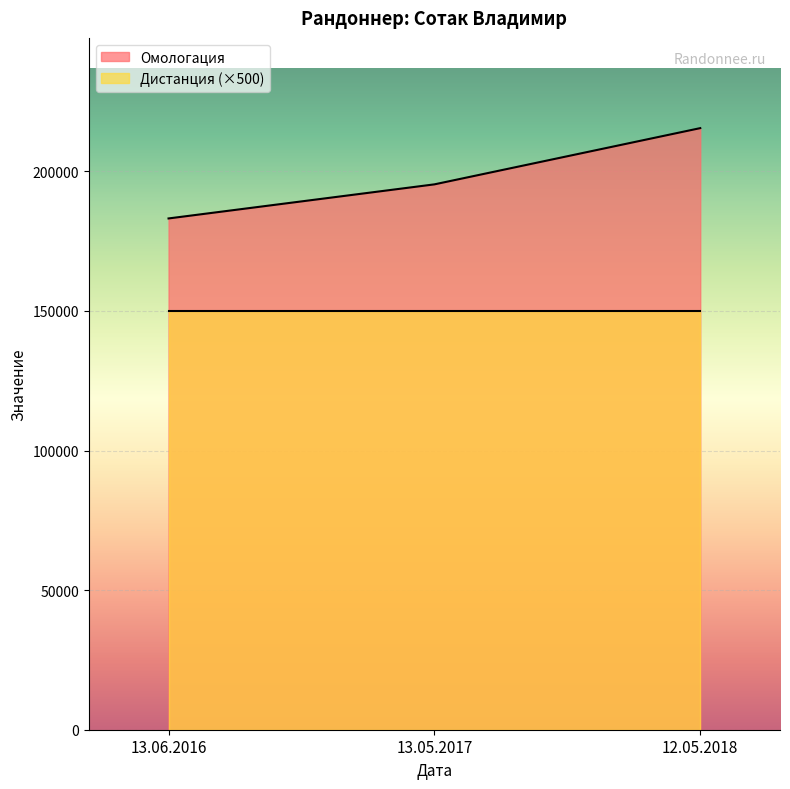

Reading left to right, what are all the values shown in this chart?

13.06.2016=183152	13.05.2017=195360	12.05.2018=215505